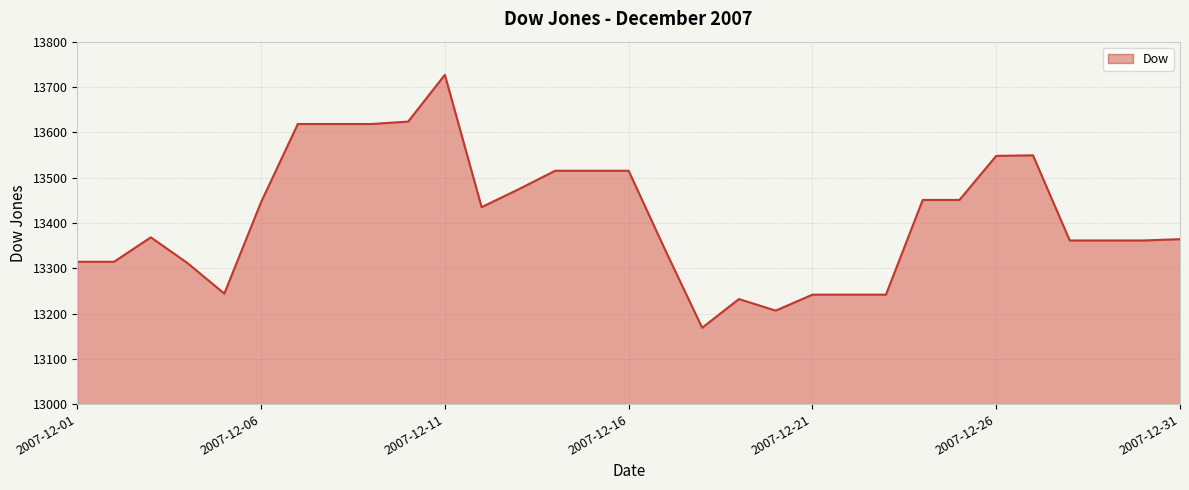

What is the maximum value shown in the chart?

13726.9